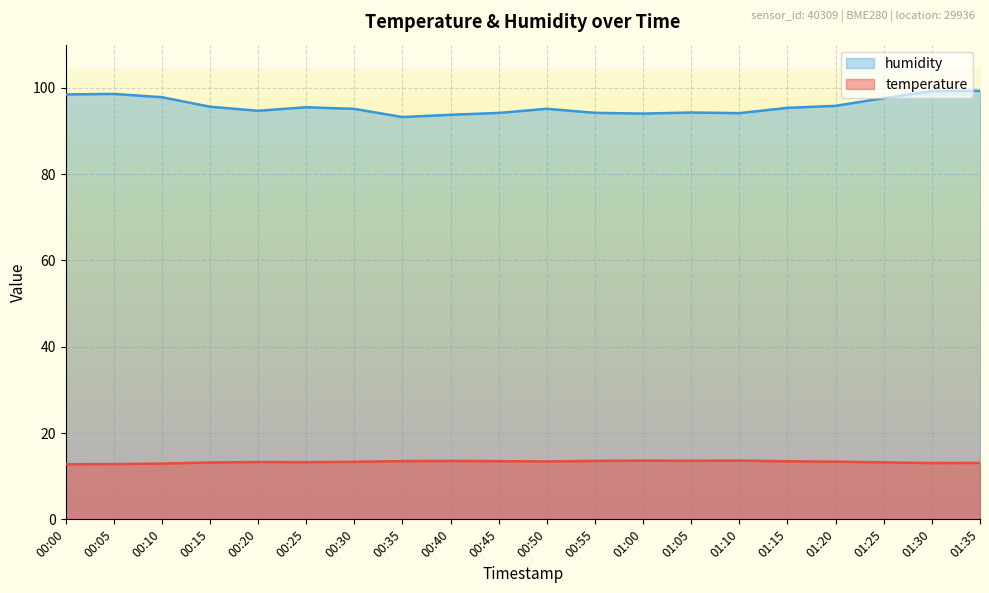

At which category is the sum across all series the highest?

01:35